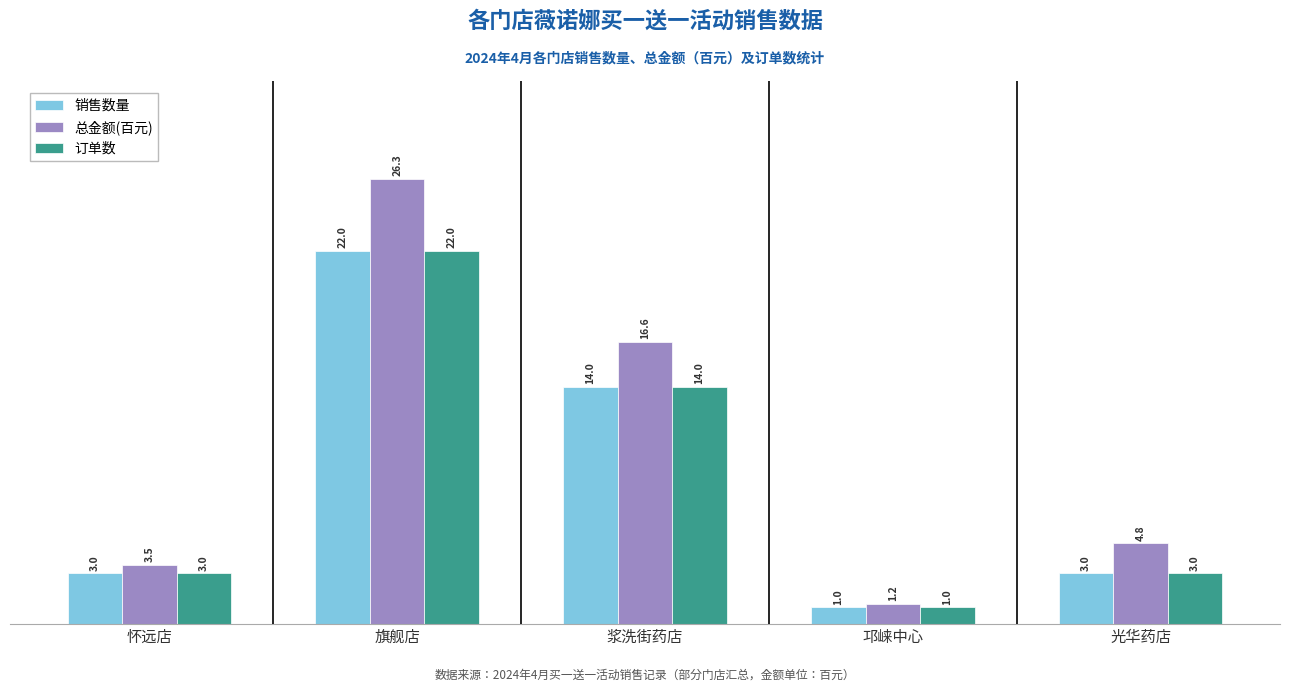

Reading left to right, what are all the values shown in this chart?

销售数量: 怀远店=3.0	旗舰店=22.0	浆洗街药店=14.0	邛崃中心=1.0	光华药店=3.0
总金额(百元): 怀远店=3.5	旗舰店=26.3	浆洗街药店=16.6	邛崃中心=1.2	光华药店=4.8
订单数: 怀远店=3.0	旗舰店=22.0	浆洗街药店=14.0	邛崃中心=1.0	光华药店=3.0